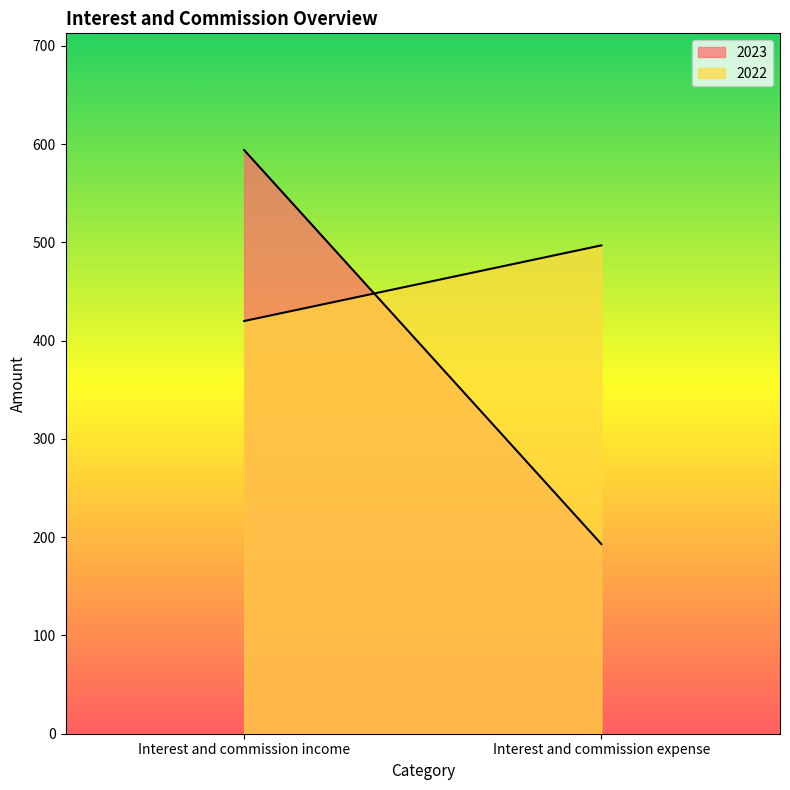

What is the label of the 1st point from the left?

Interest and commission income